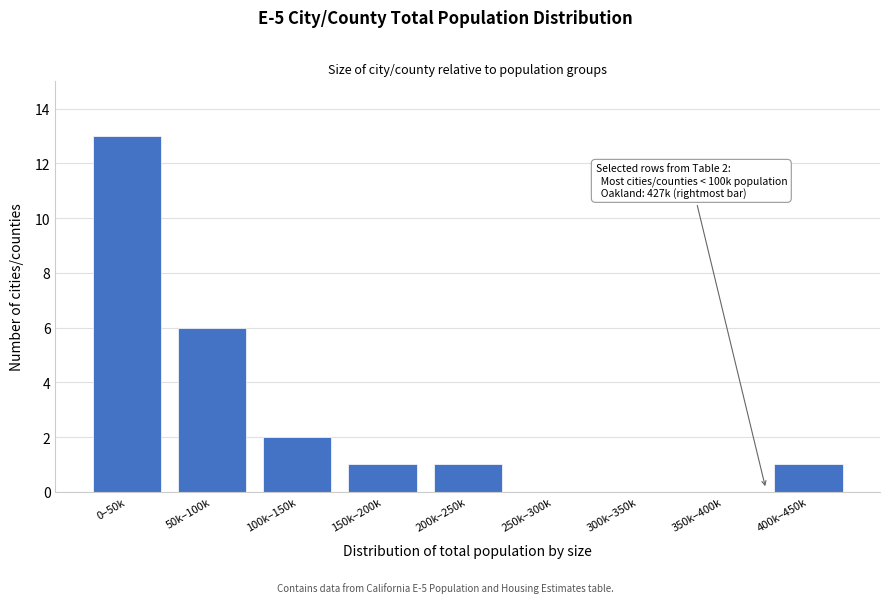

Reading right to left, extract all data points from this chart.

400k–450k=1	350k–400k=0	300k–350k=0	250k–300k=0	200k–250k=1	150k–200k=1	100k–150k=2	50k–100k=6	0–50k=13